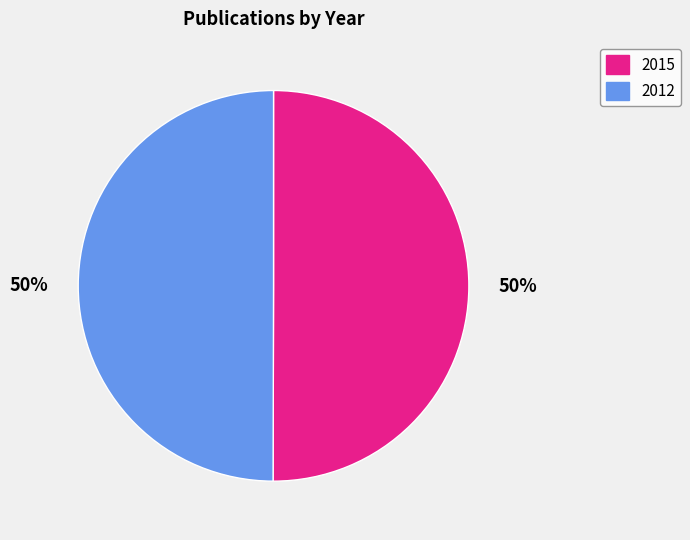

To the nearest percent, what is the average slice percentage?

50%